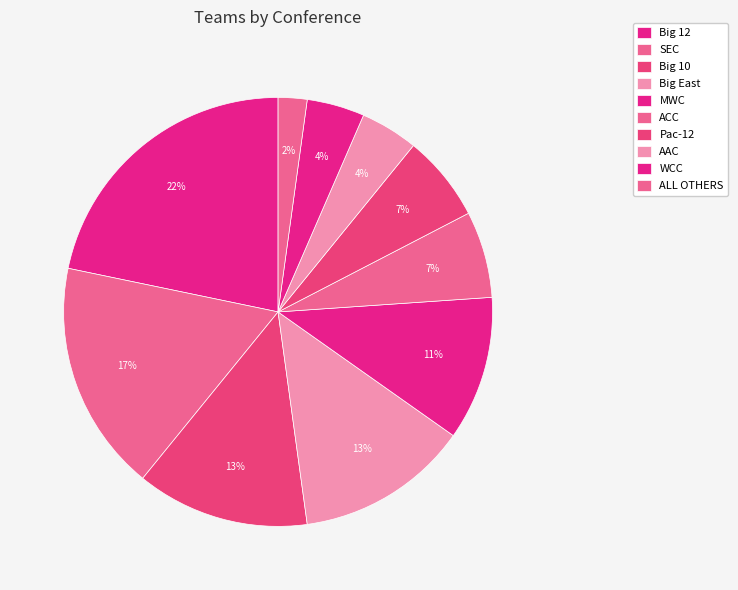

How many slices are in this pie chart?

10